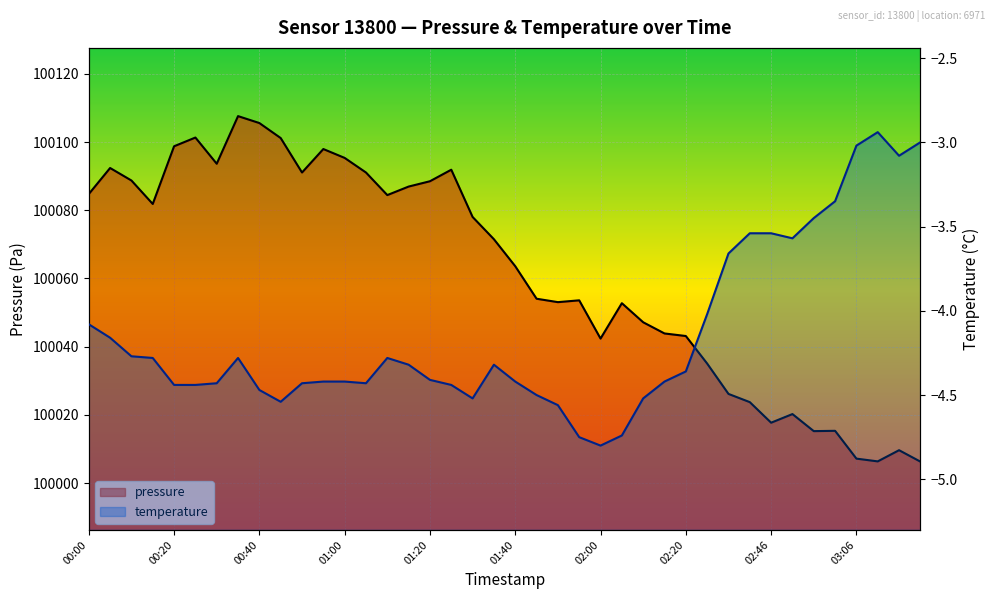

At which category does the chart reach its minimum across all series?

02:00